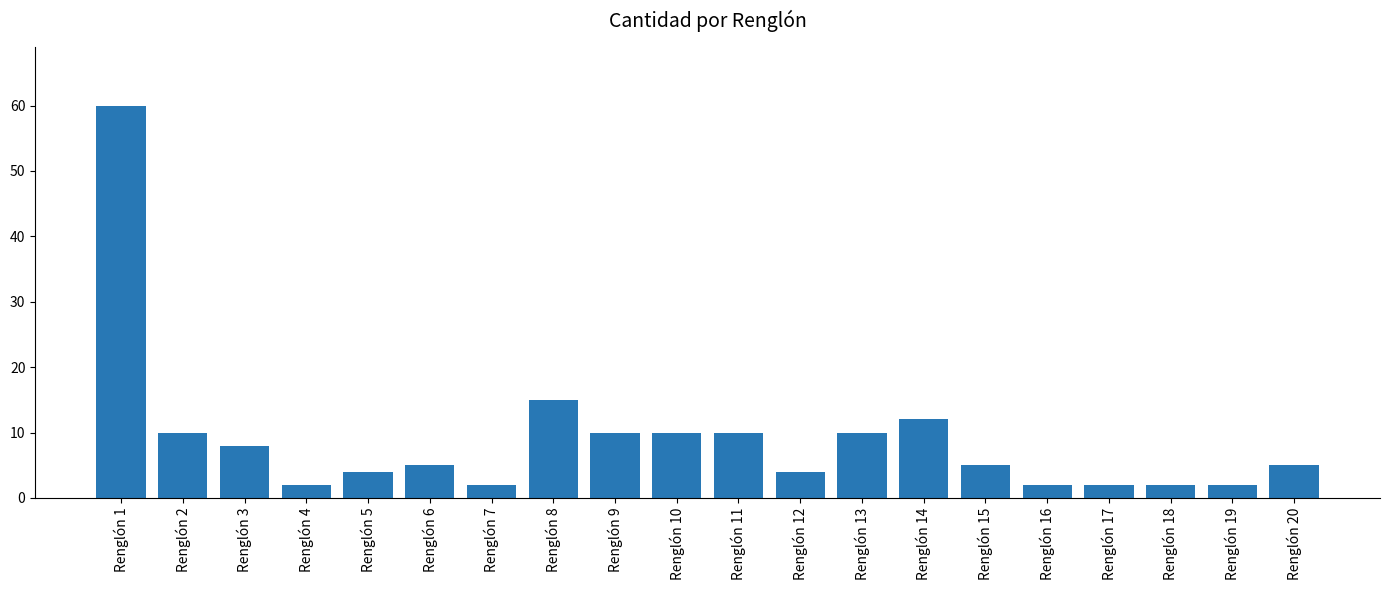

What is the change in value from Renglón 10 to Renglón 16?

-8